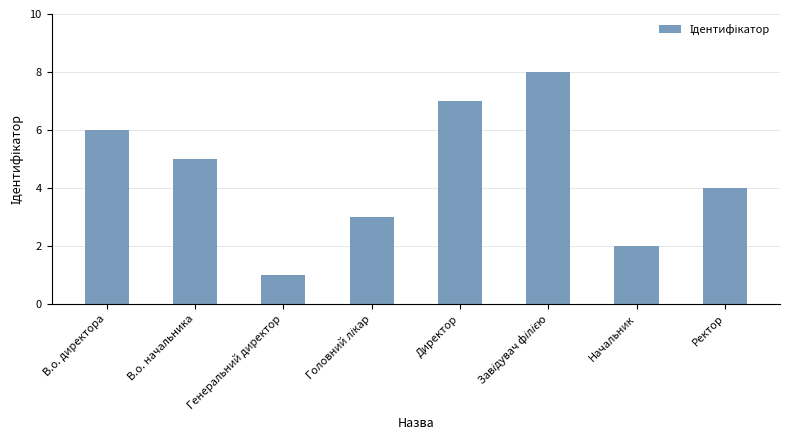

How many values are below 5?

4